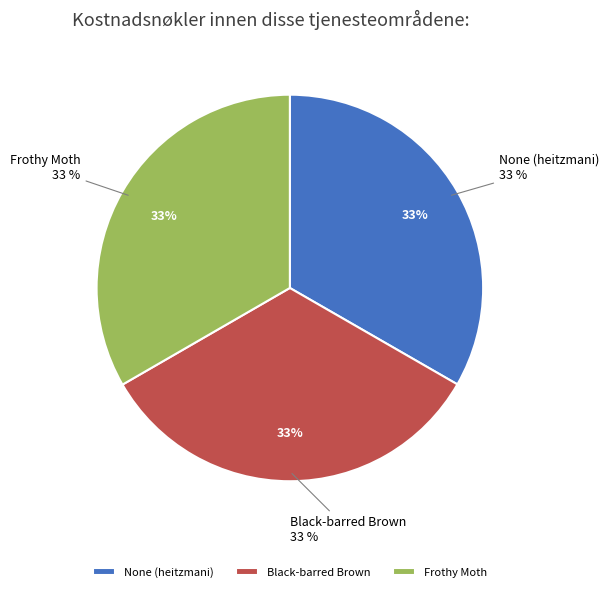

Which category has the smallest portion of the pie?

None (heitzmani)